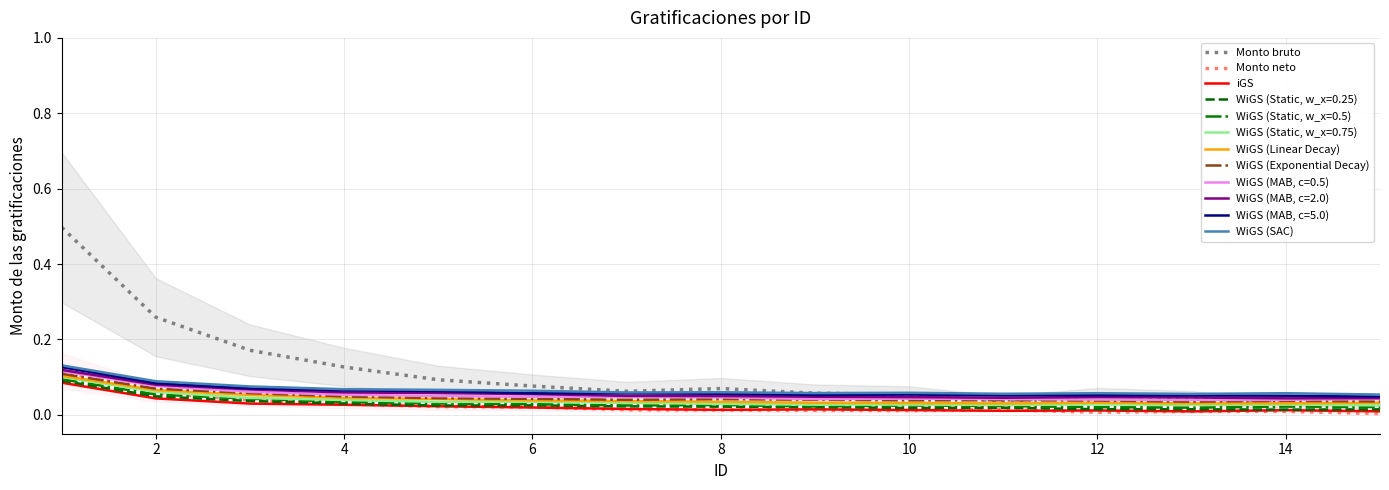

How many series are shown in this chart?

6